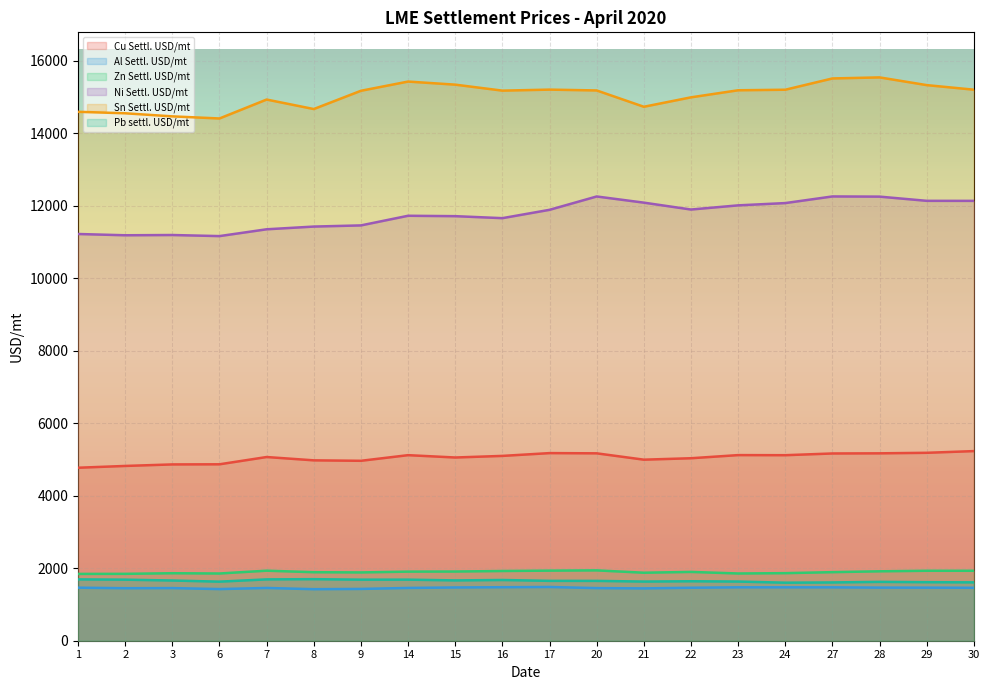

True or false: Sn Settl. USD/mt has more than 0 interior local peaks.

True